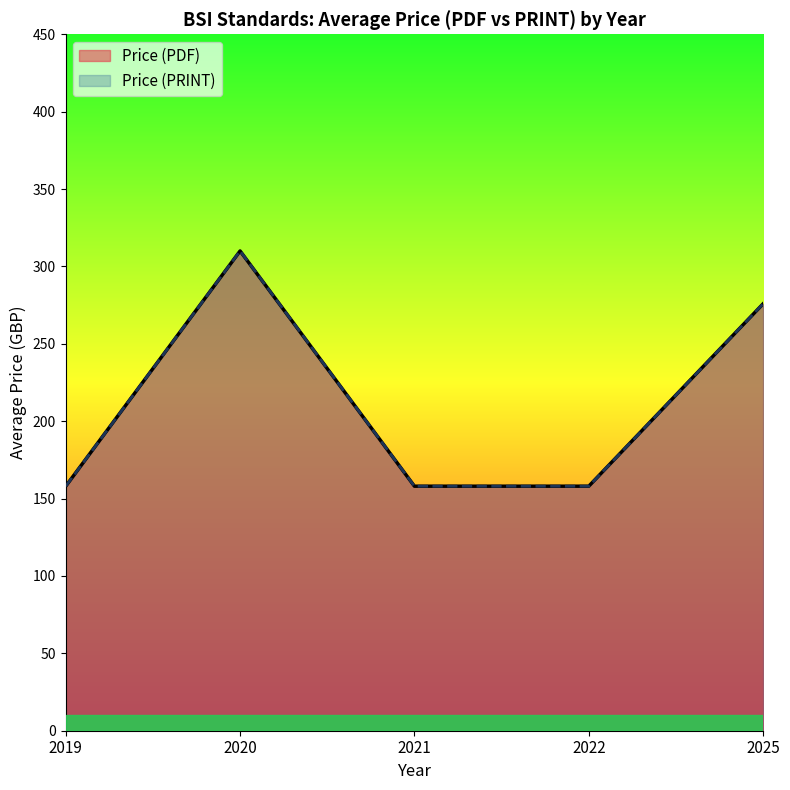

Between 2025 and 2025, which is larger?

2025